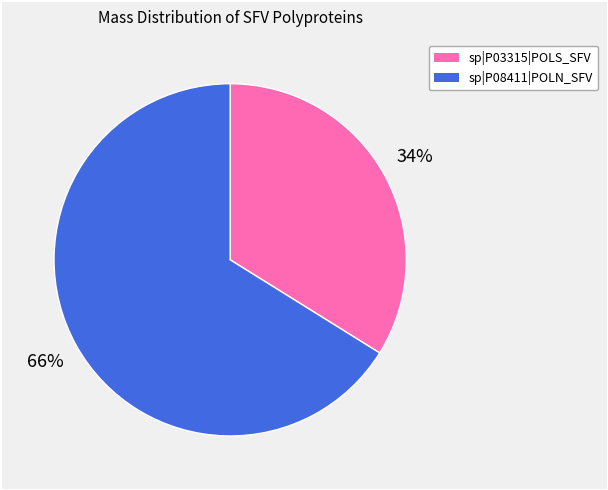

To the nearest percent, what is the average slice percentage?

50%